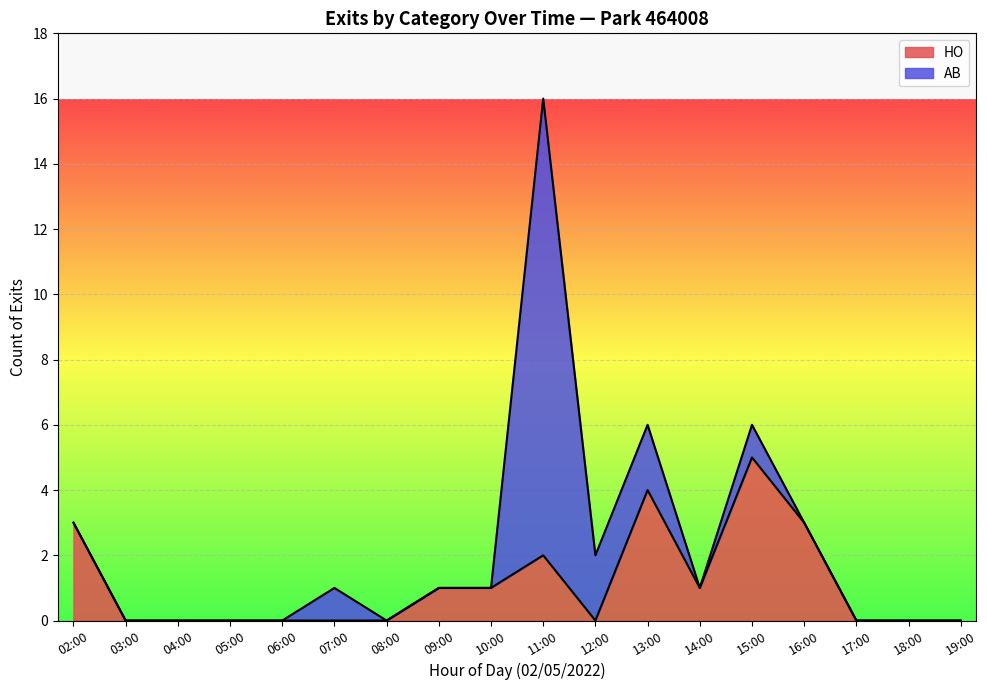

What is the total value across all series at 04:00?

0